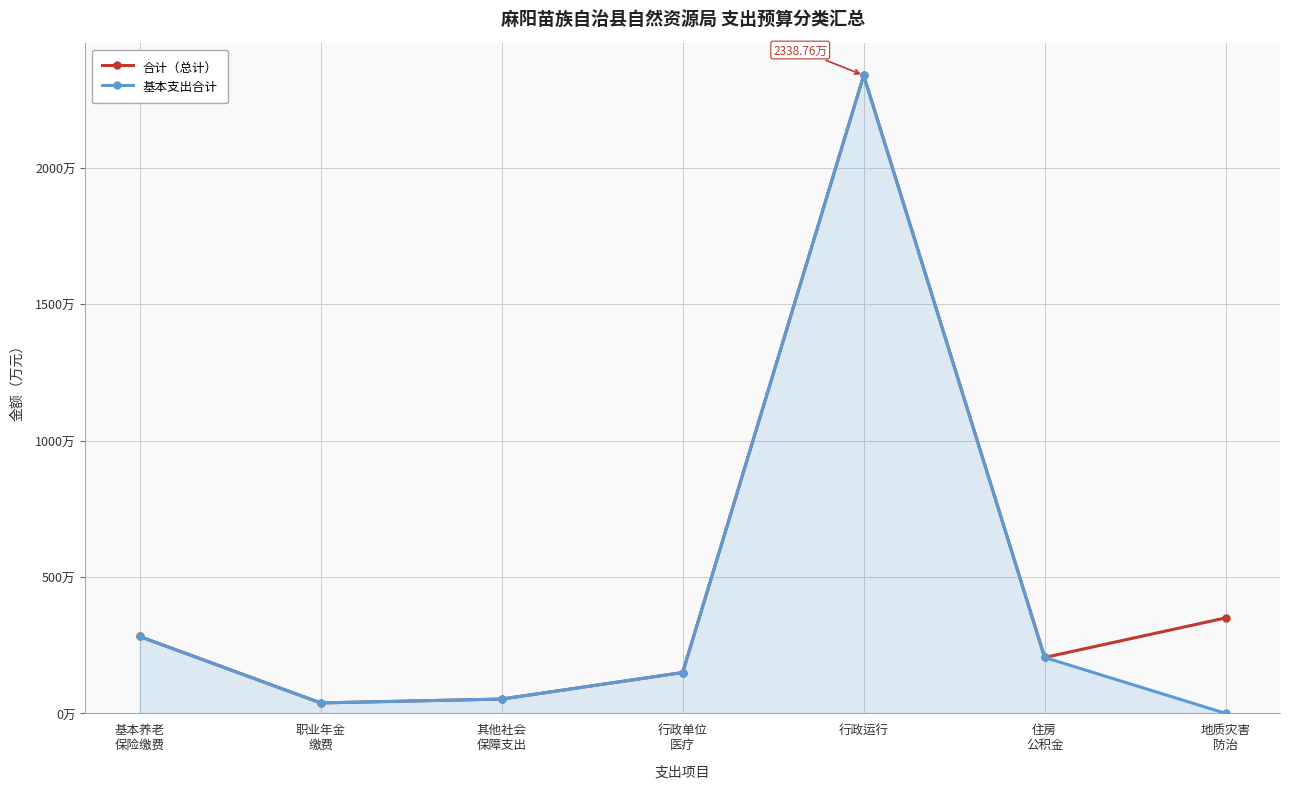

What are all the series names shown in the legend?

合计（总计）, 基本支出合计